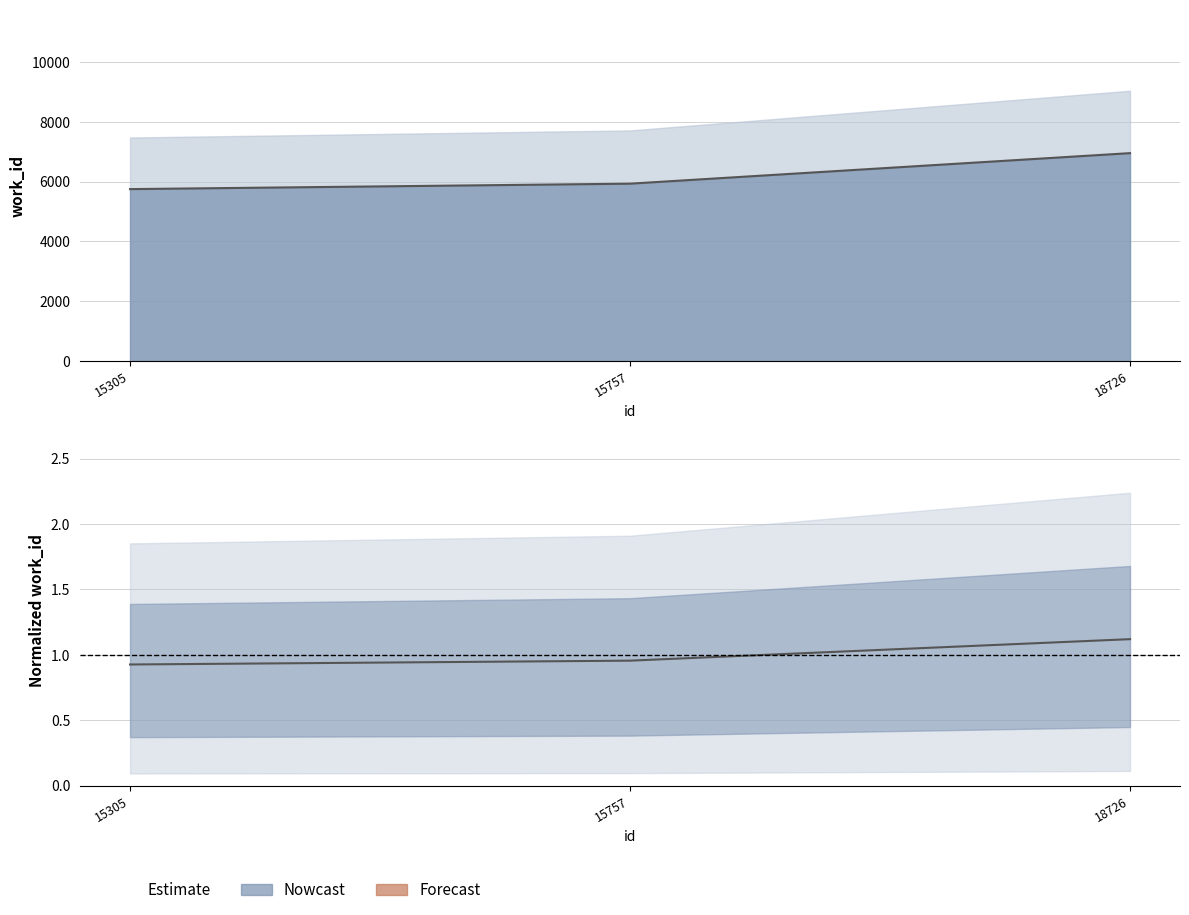

Reading left to right, what are all the values shown in this chart?

5746	5928	6948